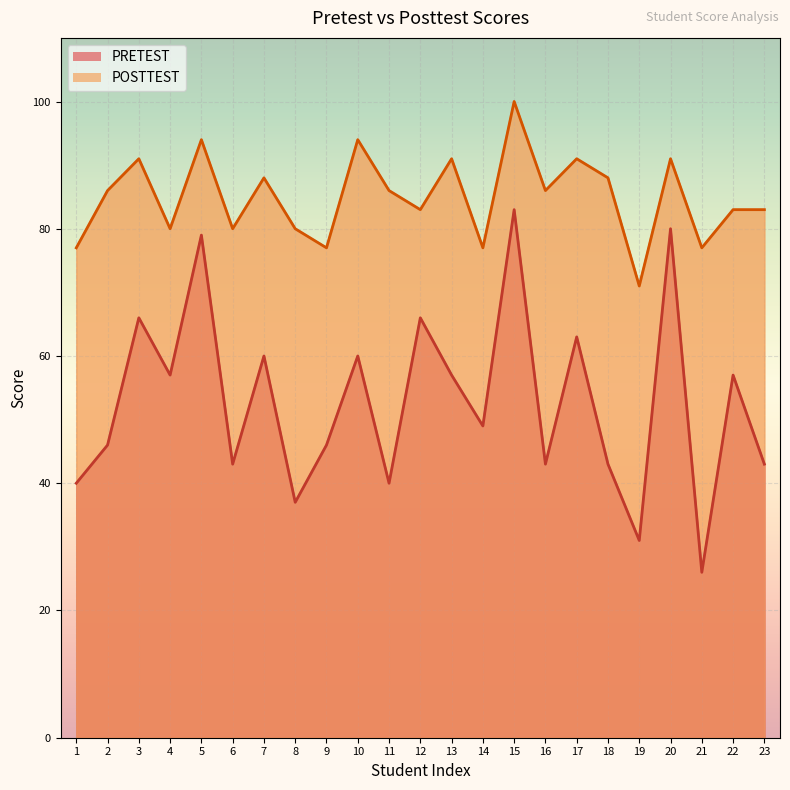

At which label does PRETEST first exceed 49?

3